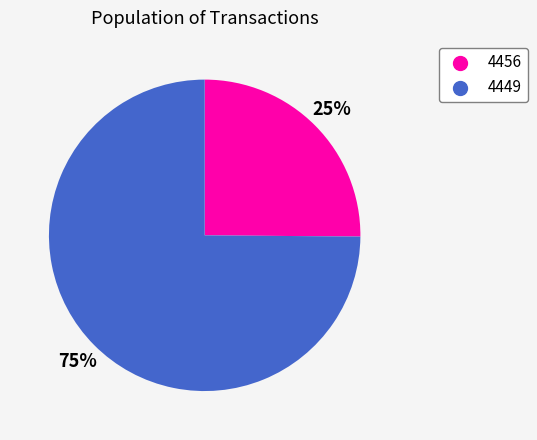

Between 4456 and 4449, which is larger?

4449